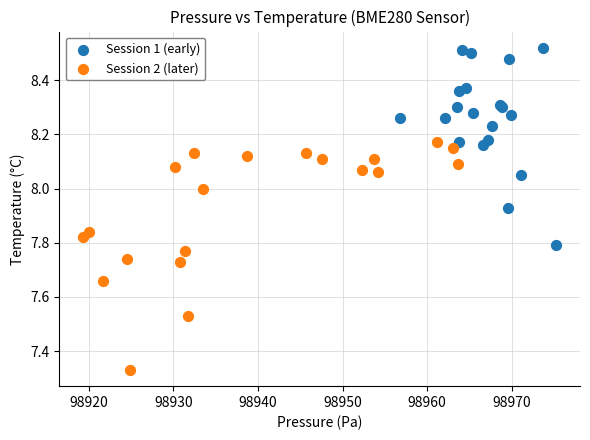

Which series contains the highest Y value?

Session 1 (early)